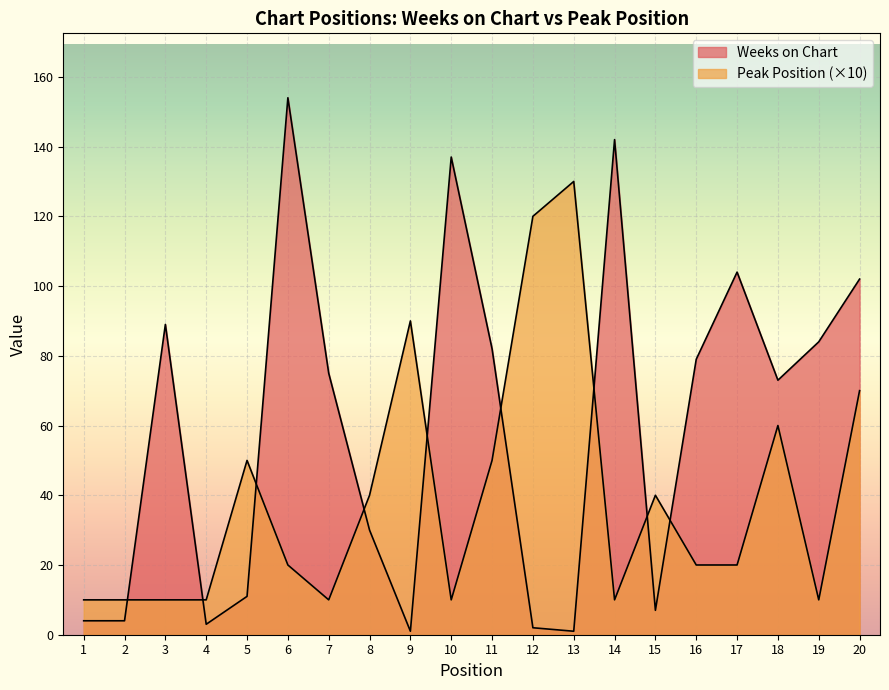

What is the total value across all series at 17?

124